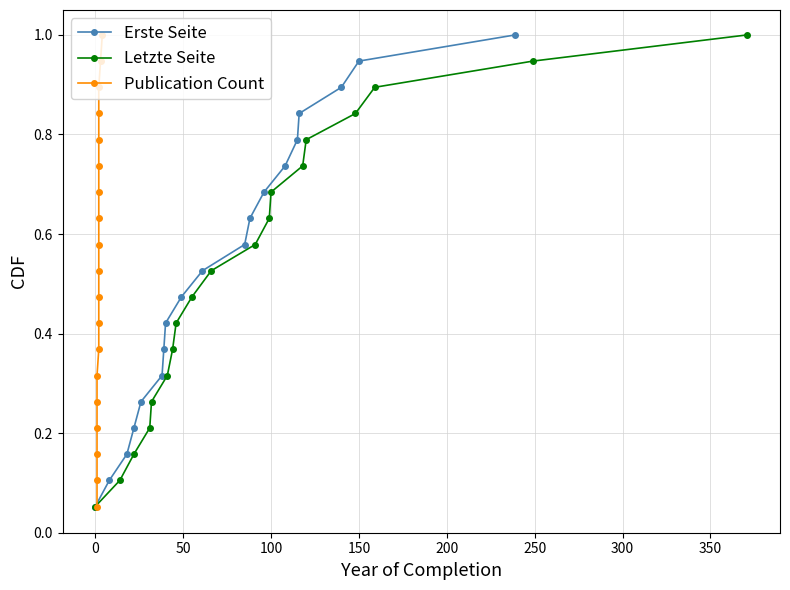

What is the maximum value for Erste Seite?

1.0